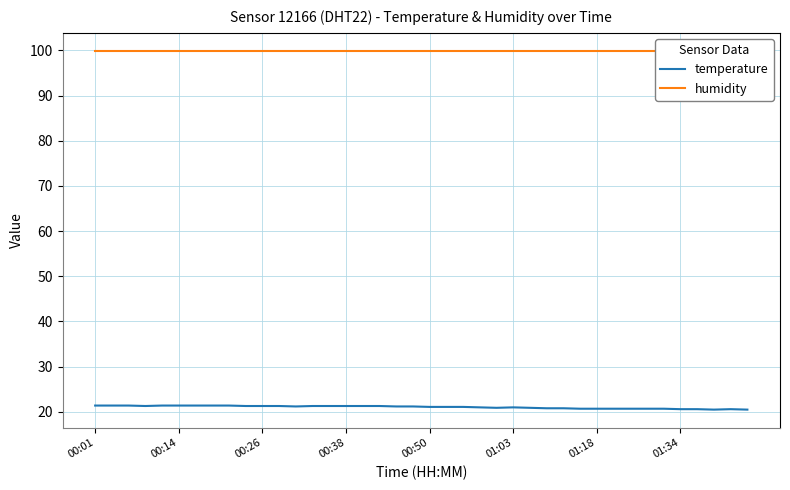

True or false: temperature and humidity intersect in this chart.

False